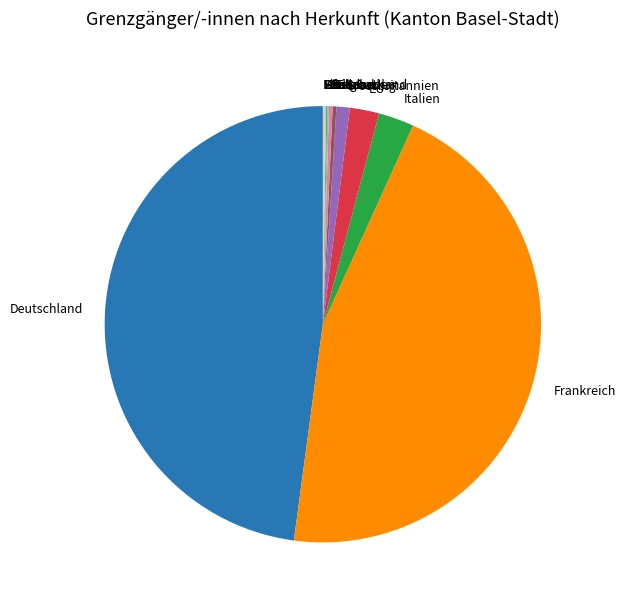

Does Grossbritannien account for over 50% of the chart?

No